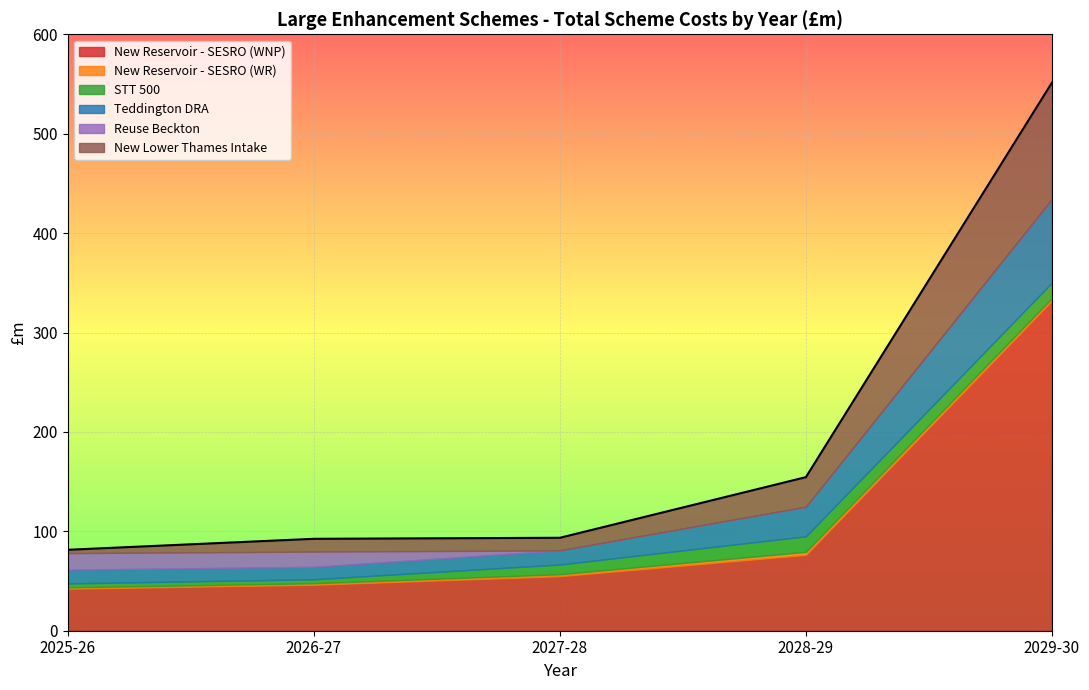

Rank the categories by New Reservoir - SESRO (WR) value from lowest to highest.

2025-26, 2026-27, 2027-28, 2029-30, 2028-29